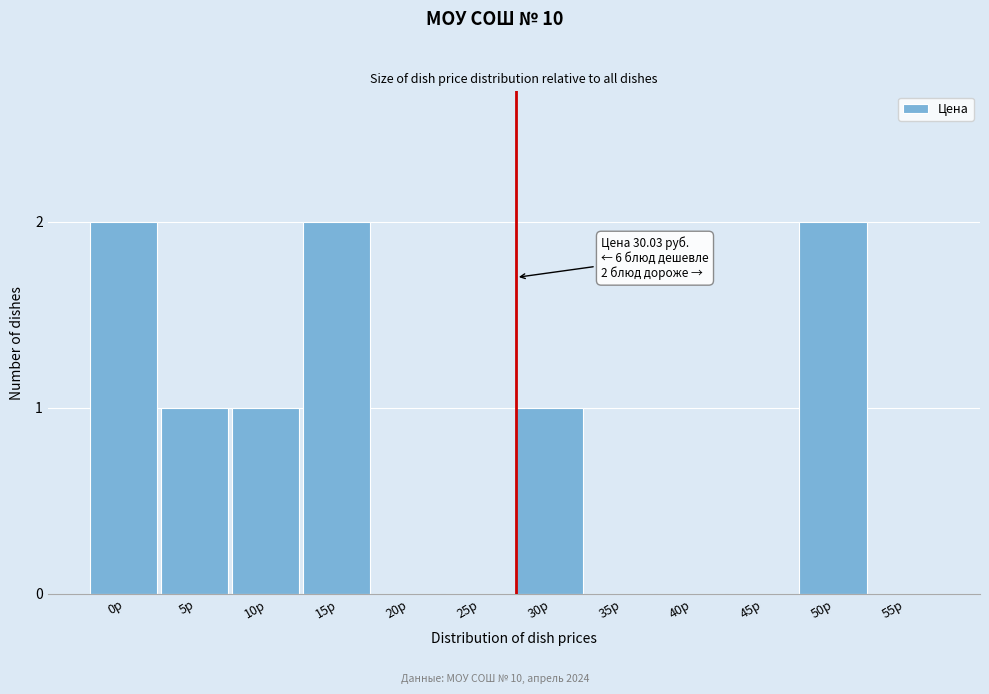

Reading right to left, list all the values displayed in this chart.

55р=0	50р=2	45р=0	40р=0	35р=0	30р=1	25р=0	20р=0	15р=2	10р=1	5р=1	0р=2